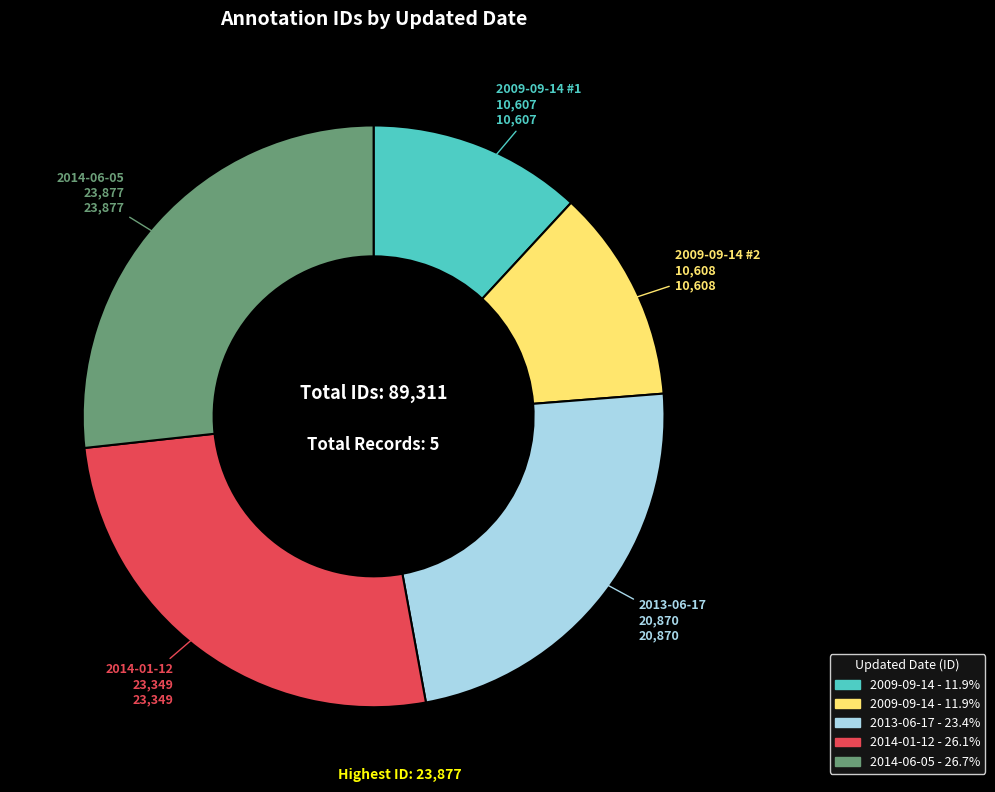

How many slices are in this pie chart?

5